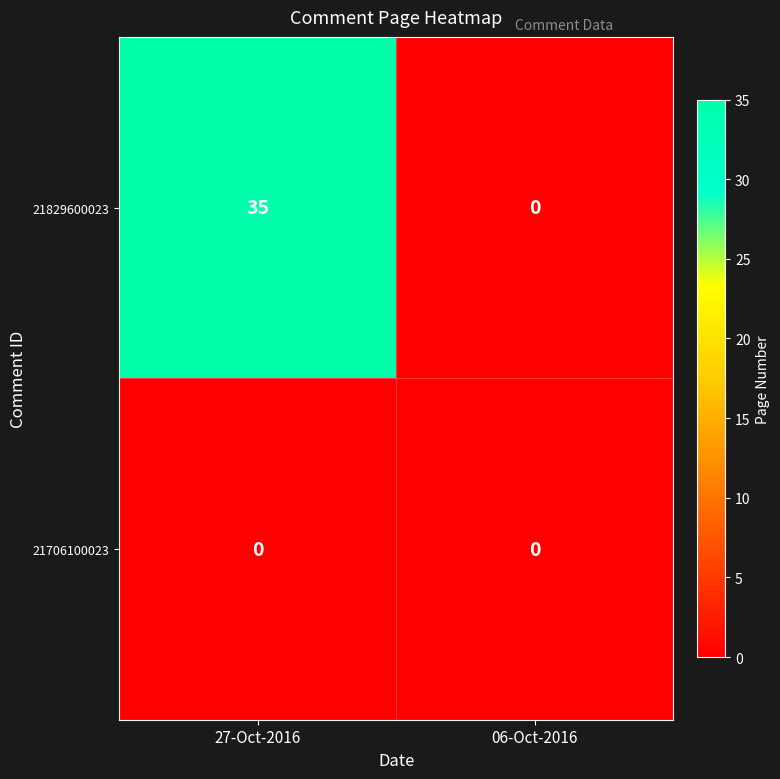

What is the difference between the highest and lowest values at 27-Oct-2016?

35